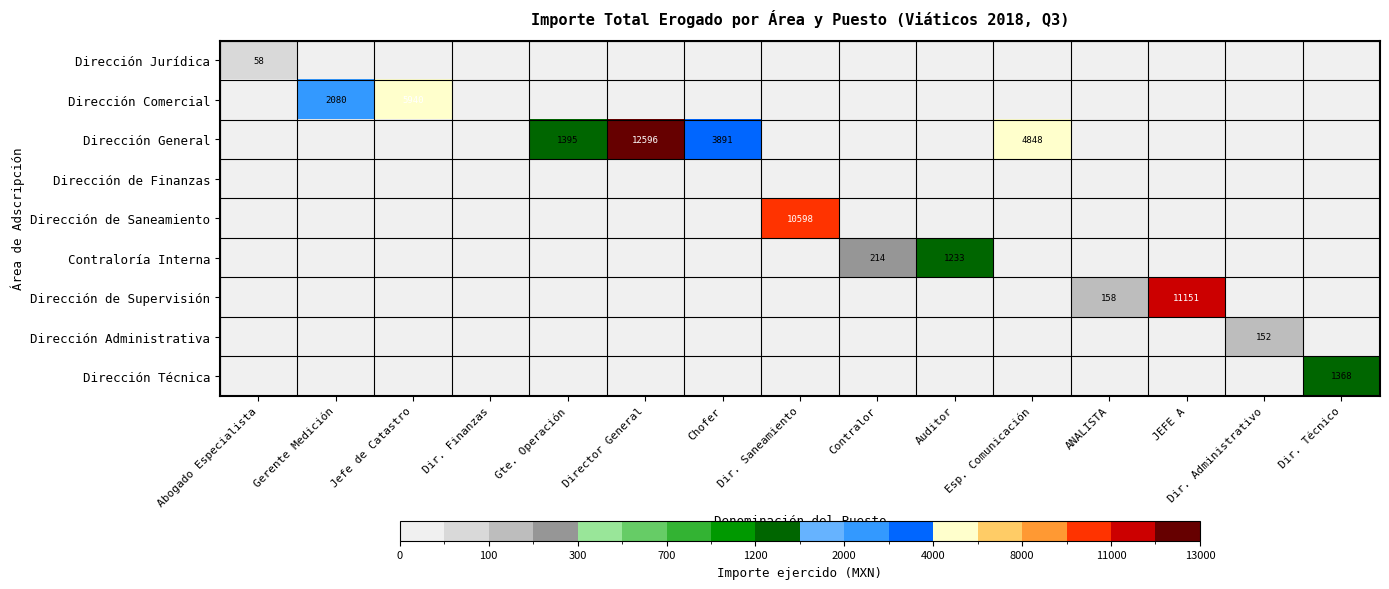

List the labels in order of Contraloría Interna value, smallest first.

Abogado Especialista, Gerente Medición, Jefe de Catastro, Dir. Finanzas, Gte. Operación, Director General, Chofer, Dir. Saneamiento, Esp. Comunicación, ANALISTA, JEFE A, Dir. Administrativo, Dir. Técnico, Contralor, Auditor